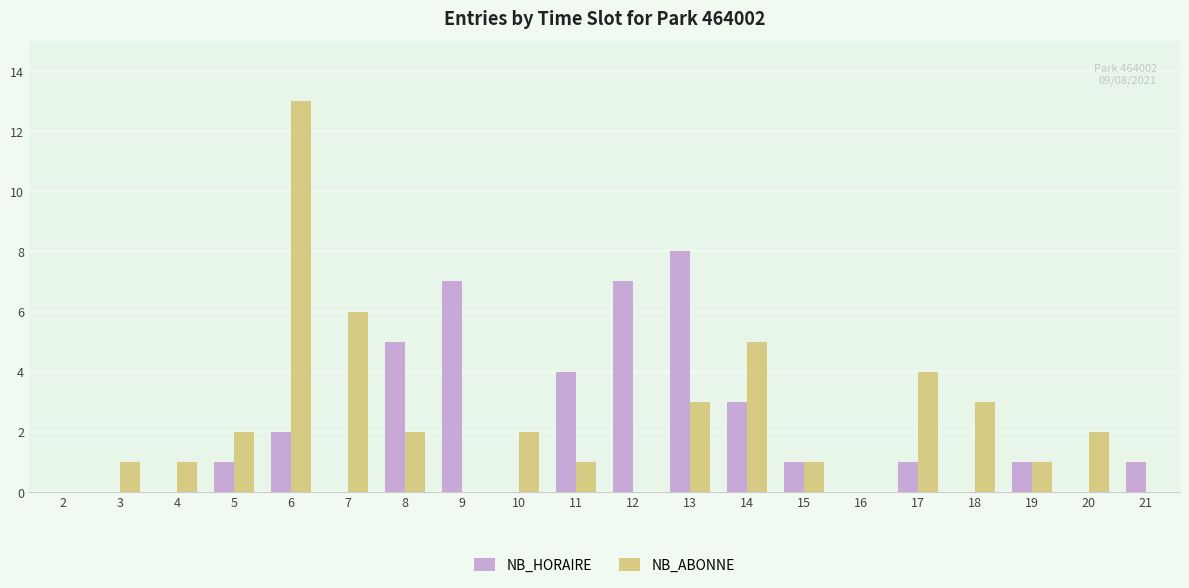

Is it true that NB_ABONNE equals 1 at 3?

True